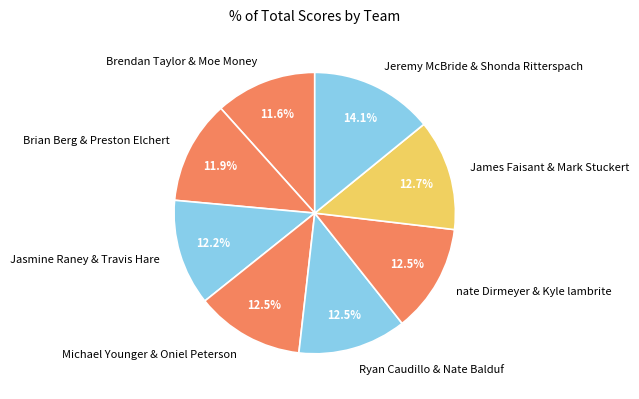

To the nearest percent, what portion does Jasmine Raney & Travis Hare represent?

12%